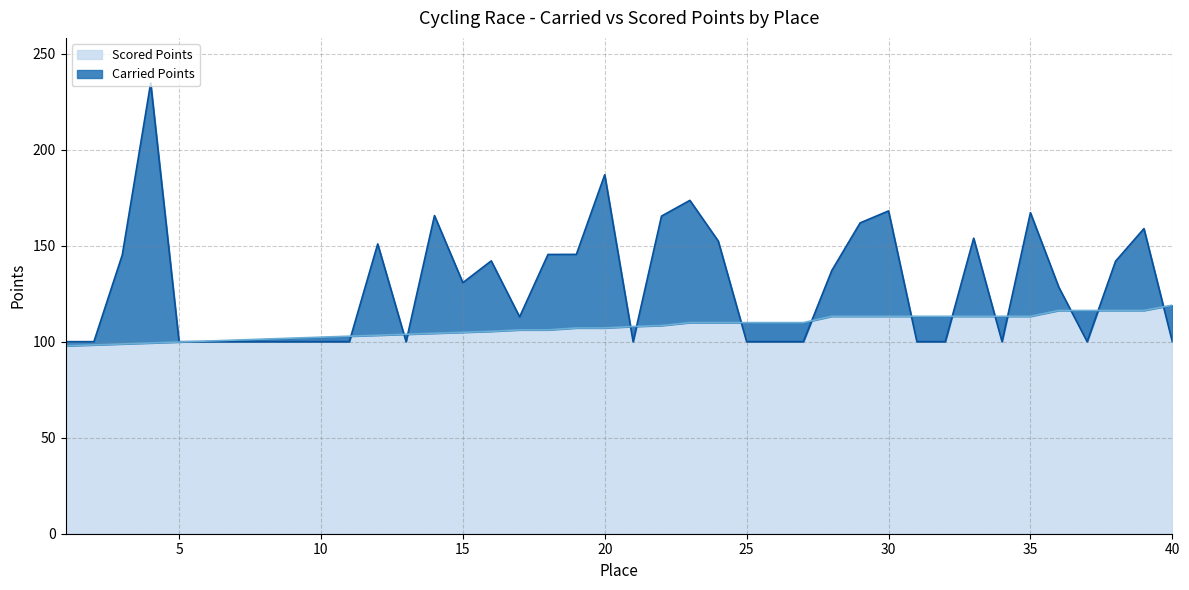

List the series in order of their overall mean, highest first.

Carried Points, Scored Points